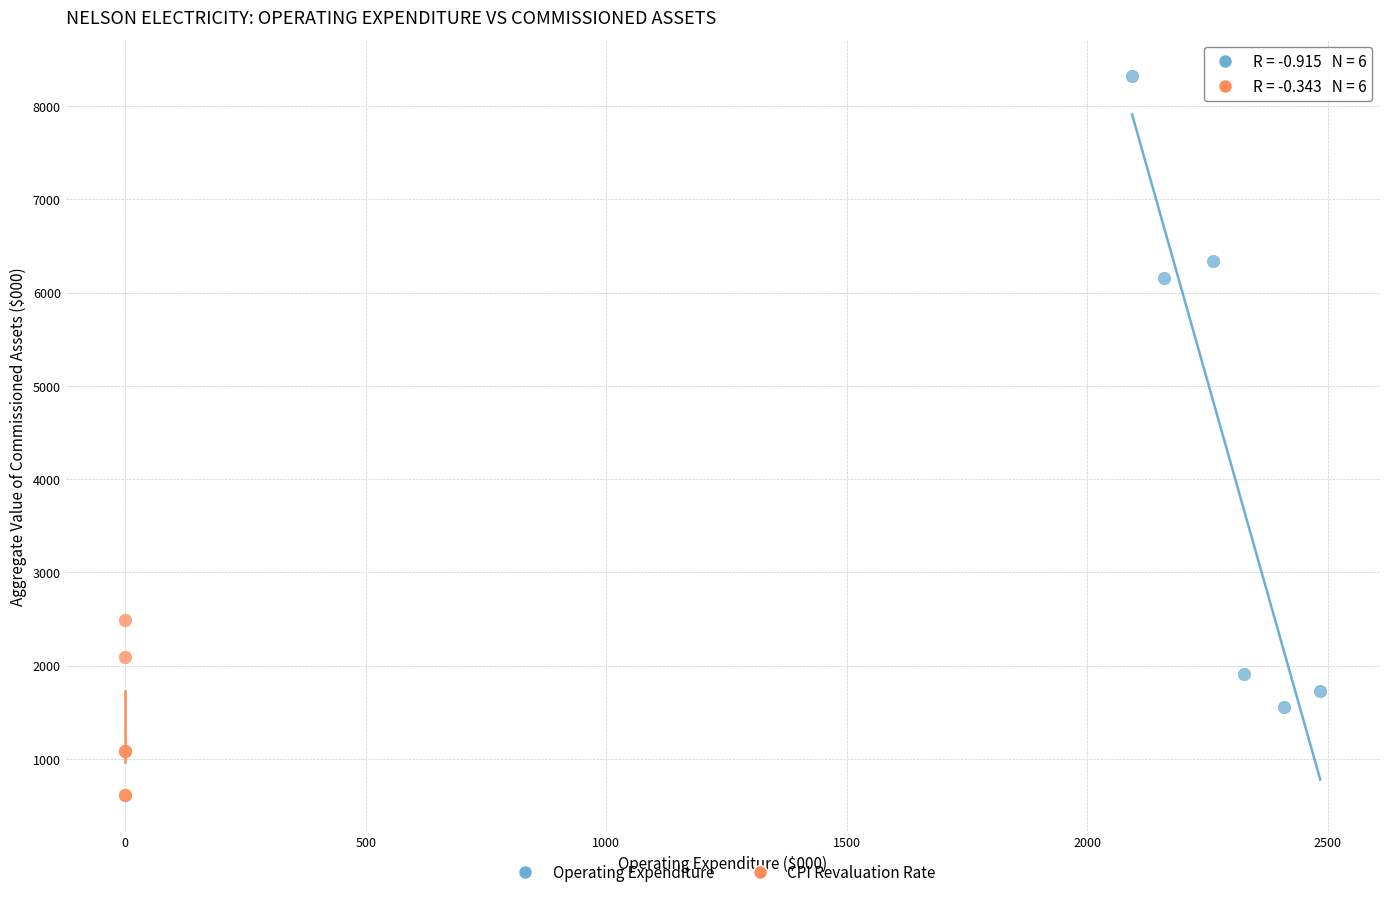

Which series has the widest spread of Y values?

Operating Expenditure